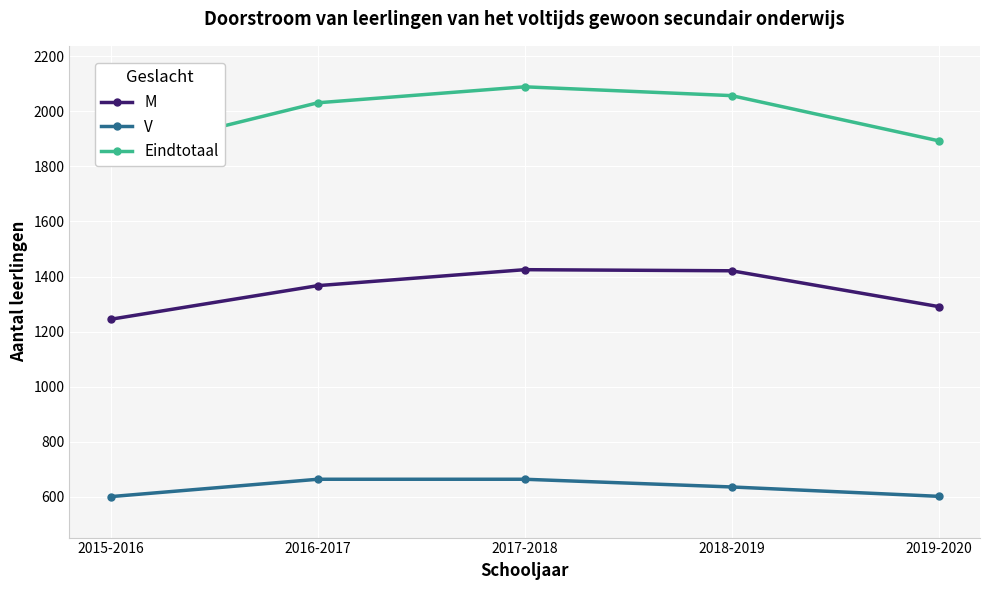

True or false: V has a value of 1042 at 2015-2016.

False